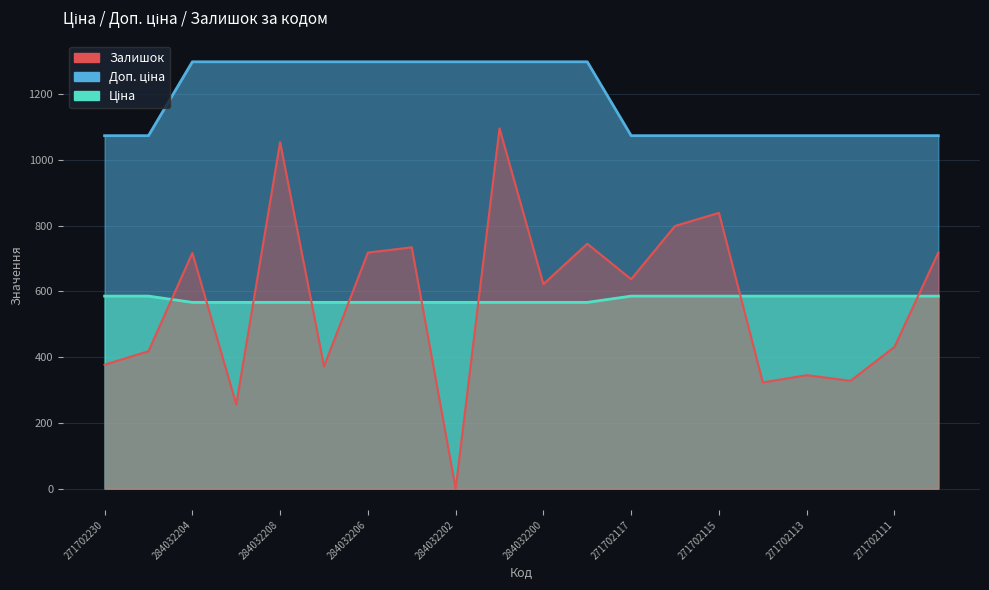

The value of Залишок at 284032199 is 745.0. True or false?

True